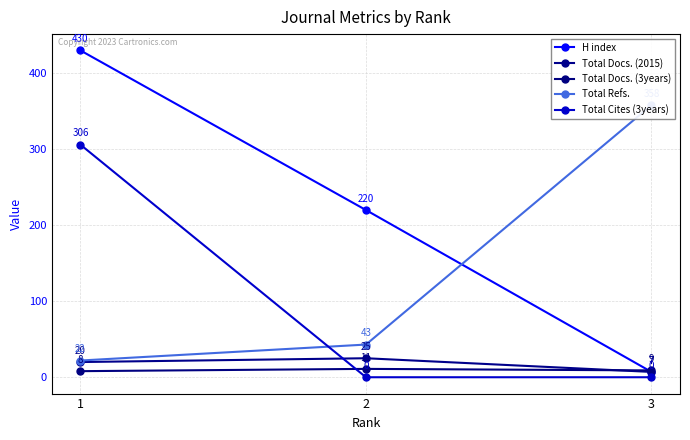

At how many categories does at least one series exceed 255?

2